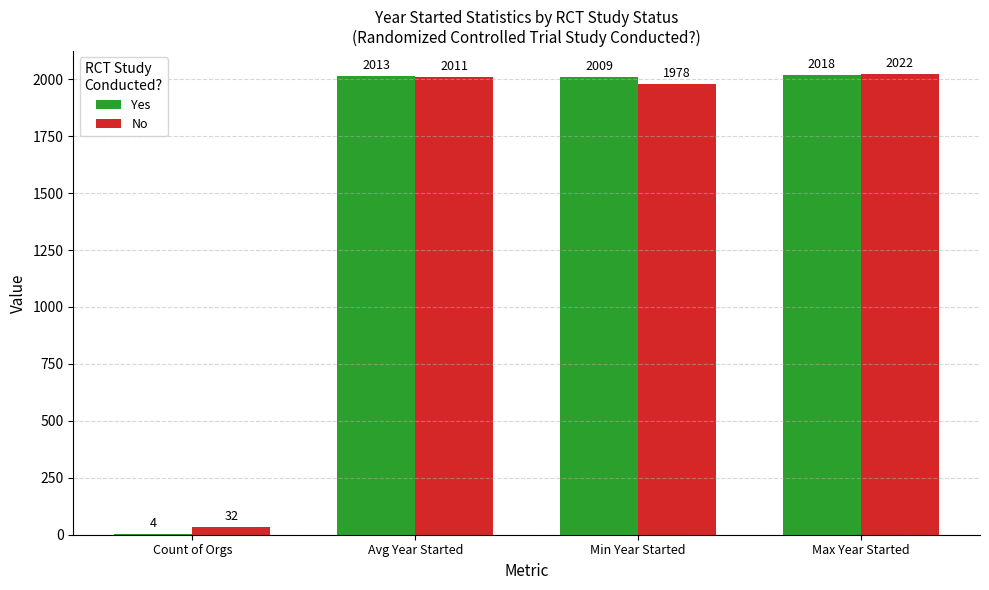

At which category is the sum across all series the highest?

Max Year Started